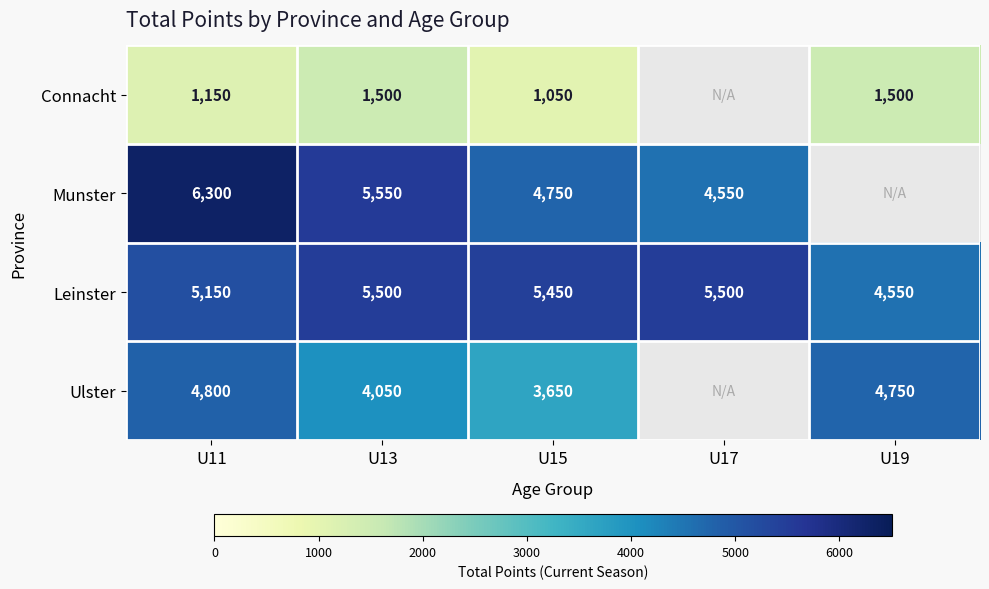

Count the number of data series in this chart.

4